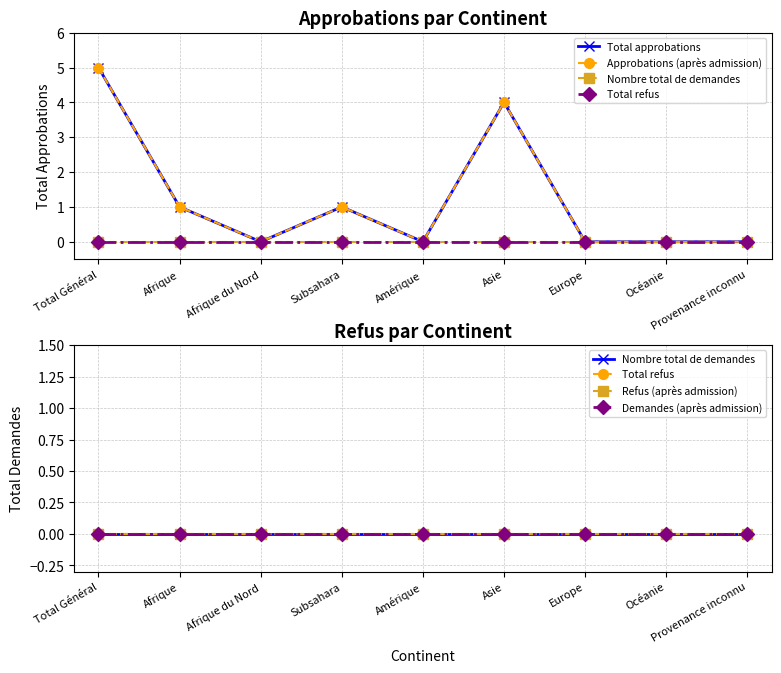

How many lines are shown in the chart?

6